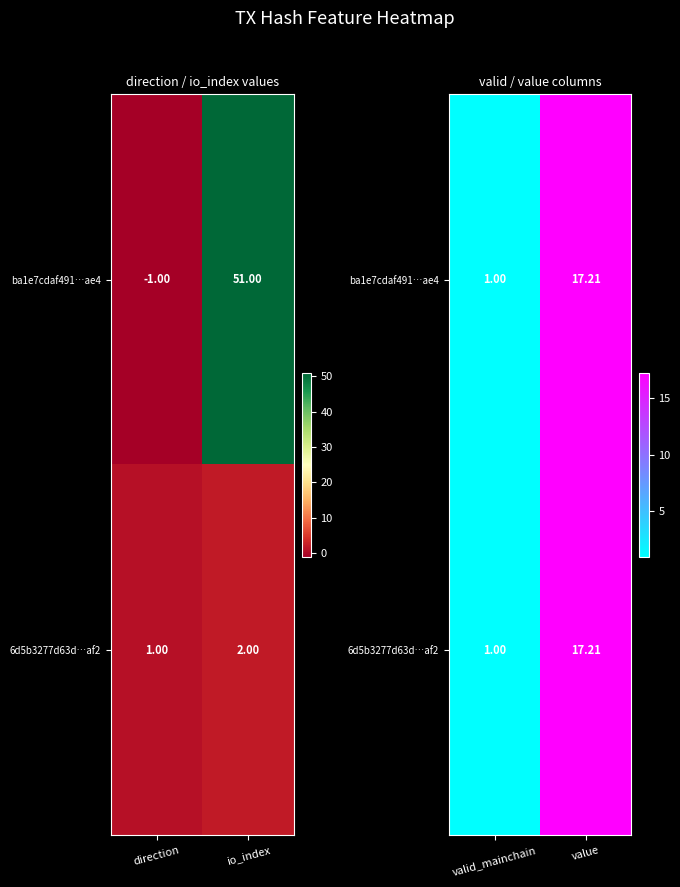

Which series changed the most between valid_mainchain and value?

ba1e7cdaf491…ae4